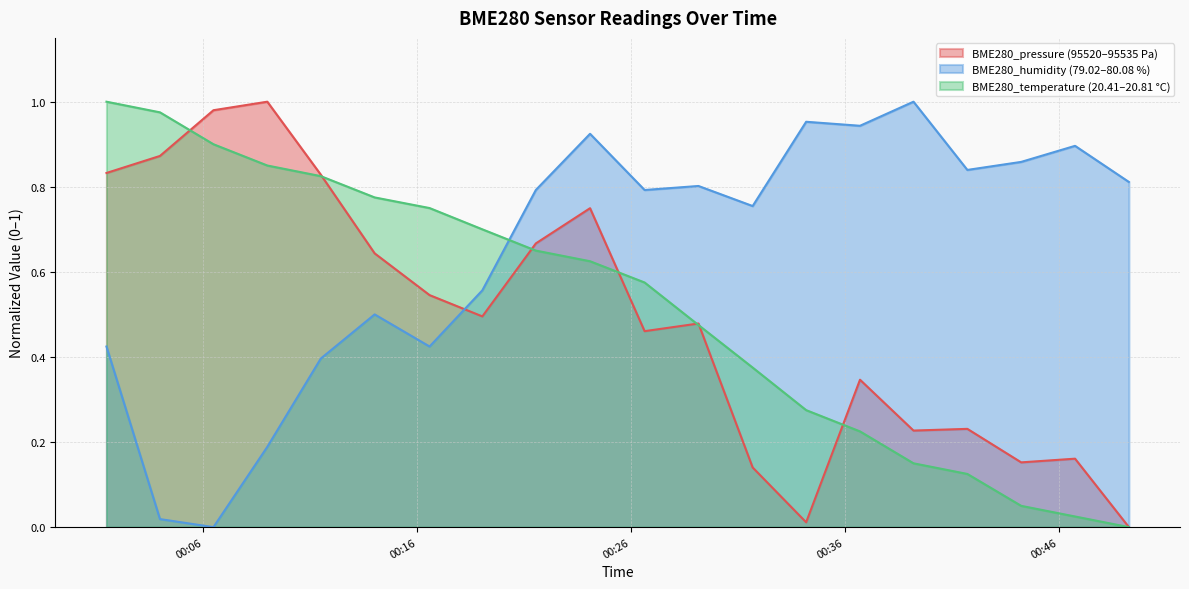

Reading right to left, list all the values displayed in this chart.

BME280_pressure: 0.0	0.2	0.2	0.2	0.2	0.3	0.0	0.1	0.5	0.5	0.7	0.7	0.5	0.5	0.6	0.8	1.0	1.0	0.9	0.8
BME280_humidity: 0.8	0.9	0.9	0.8	1.0	0.9	1.0	0.8	0.8	0.8	0.9	0.8	0.6	0.4	0.5	0.4	0.2	0.0	0.0	0.4
BME280_temperature: 0.0	0.0	0.0	0.1	0.1	0.2	0.3	0.4	0.5	0.6	0.6	0.7	0.7	0.8	0.8	0.8	0.9	0.9	1.0	1.0